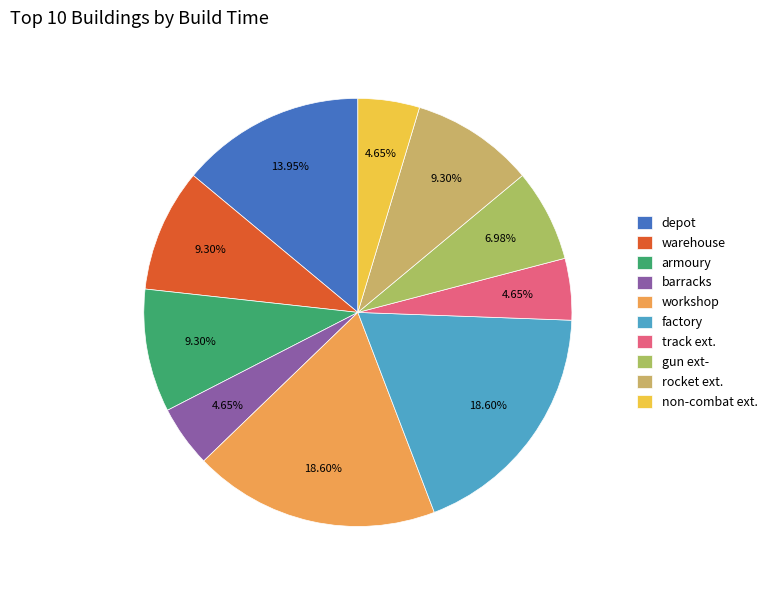

Is the sum of factory and armoury greater than half?

No